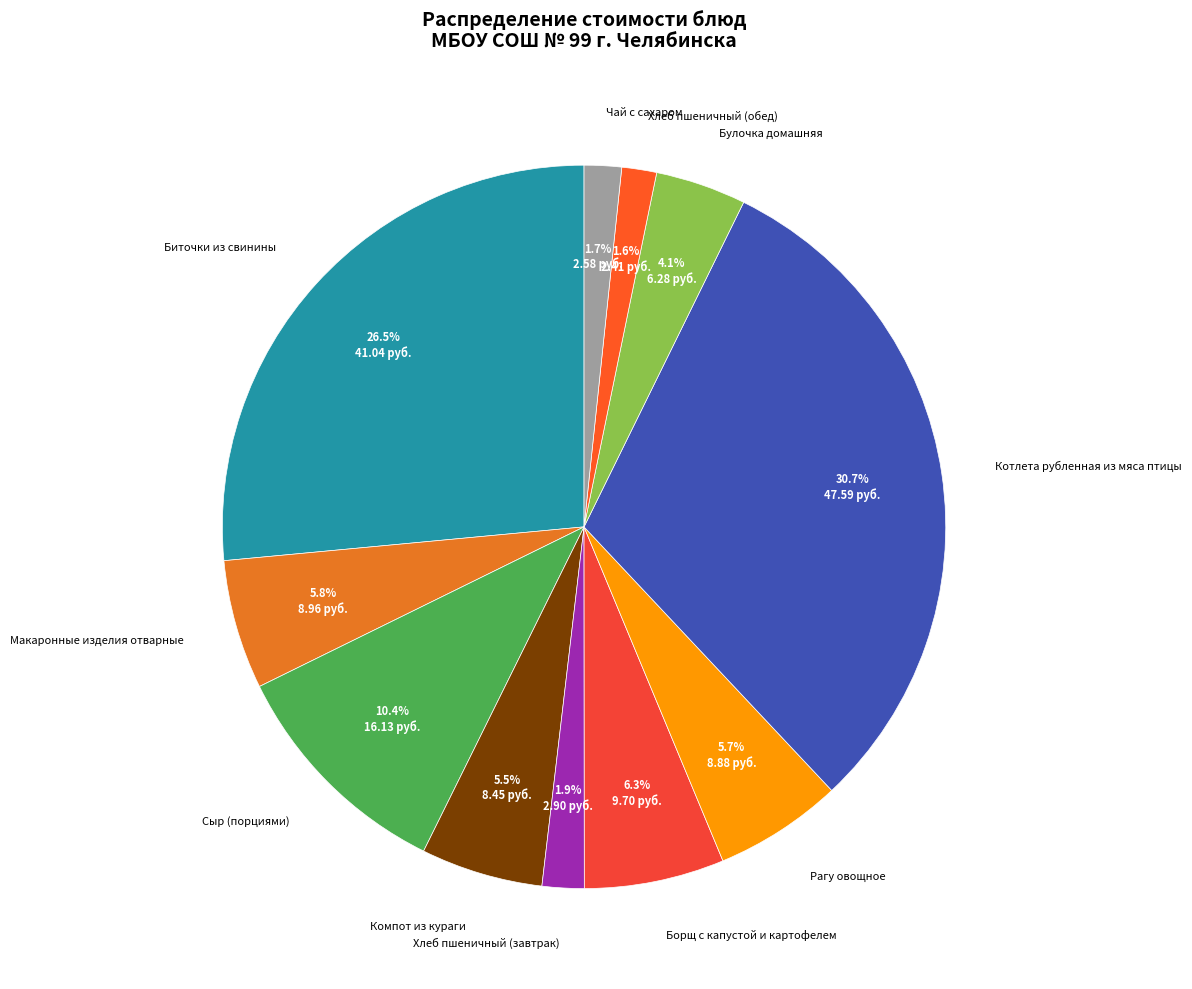

Count the number of slices in the pie.

11